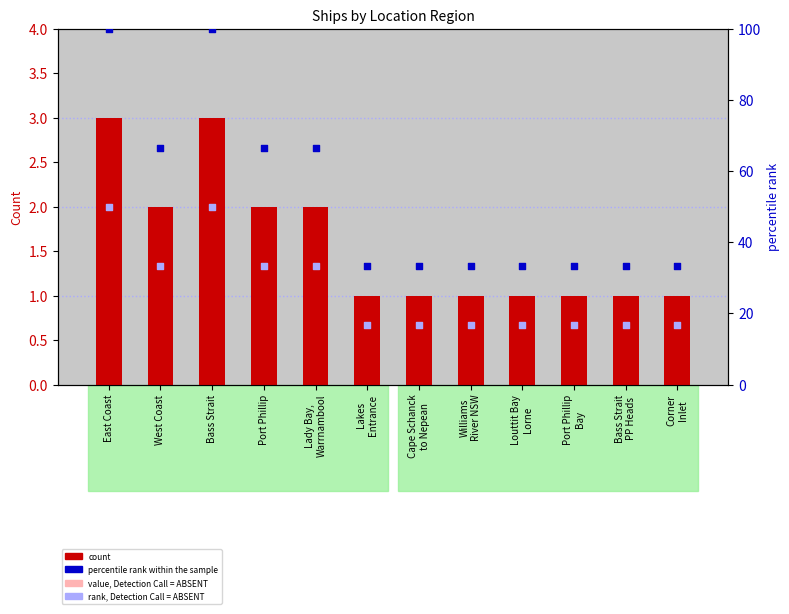

Which series reaches the minimum Y coordinate?

value, Detection Call = ABSENT